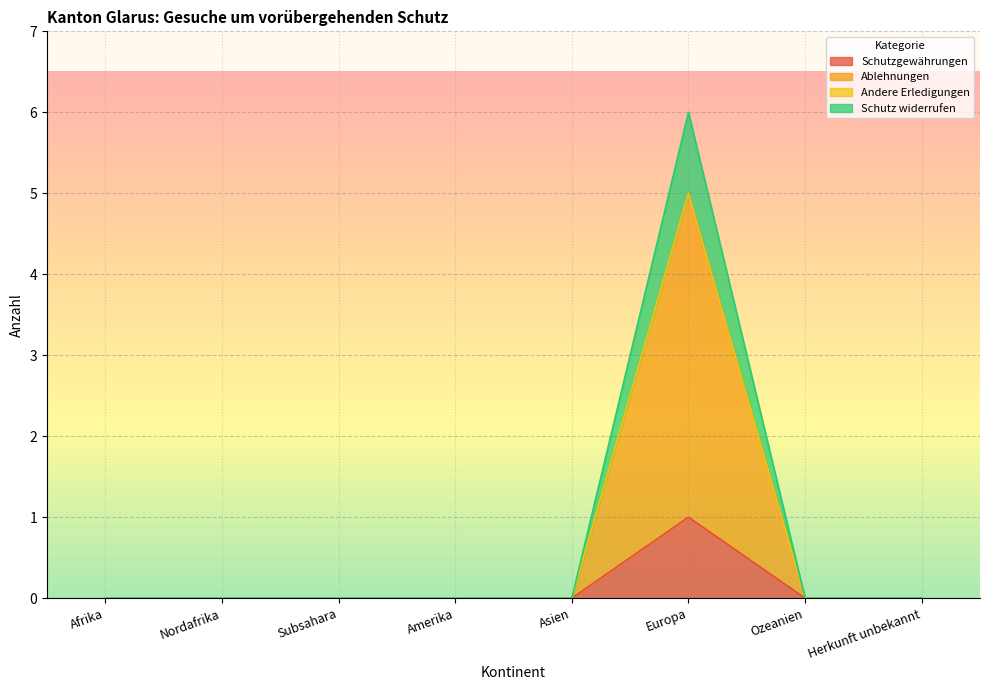

What is the label of the 3rd point from the right?

Europa